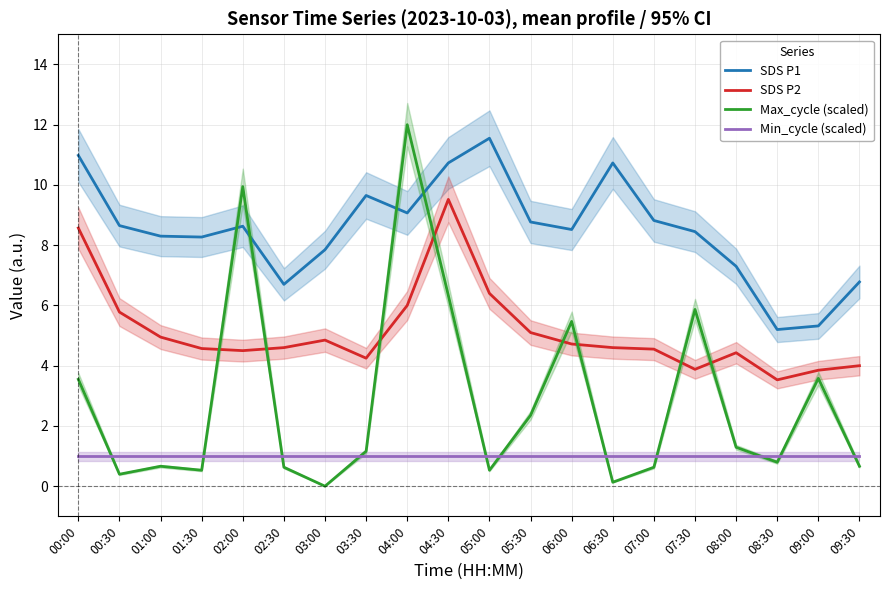

Reading left to right, transcribe all the data shown in this chart.

SDS P1: 00:00=11.0	00:30=8.7	01:00=8.3	01:30=8.3	02:00=8.6	02:30=6.7	03:00=7.8	03:30=9.7	04:00=9.1	04:30=10.7	05:00=11.6	05:30=8.8	06:00=8.5	06:30=10.7	07:00=8.8	07:30=8.4	08:00=7.3	08:30=5.2	09:00=5.3	09:30=6.8
SDS P2: 00:00=8.6	00:30=5.8	01:00=5.0	01:30=4.6	02:00=4.5	02:30=4.6	03:00=4.8	03:30=4.2	04:00=6.0	04:30=9.5	05:00=6.4	05:30=5.1	06:00=4.7	06:30=4.6	07:00=4.5	07:30=3.9	08:00=4.4	08:30=3.5	09:00=3.9	09:30=4.0
Max_cycle (scaled): 00:00=3.5	00:30=0.4	01:00=0.7	01:30=0.5	02:00=9.9	02:30=0.6	03:00=0.0	03:30=1.2	04:00=12.0	04:30=6.3	05:00=0.5	05:30=2.4	06:00=5.5	06:30=0.1	07:00=0.6	07:30=5.9	08:00=1.3	08:30=0.8	09:00=3.6	09:30=0.7
Min_cycle (scaled): 00:00=1.0	00:30=1.0	01:00=1.0	01:30=1.0	02:00=1.0	02:30=1.0	03:00=1.0	03:30=1.0	04:00=1.0	04:30=1.0	05:00=1.0	05:30=1.0	06:00=1.0	06:30=1.0	07:00=1.0	07:30=1.0	08:00=1.0	08:30=1.0	09:00=1.0	09:30=1.0